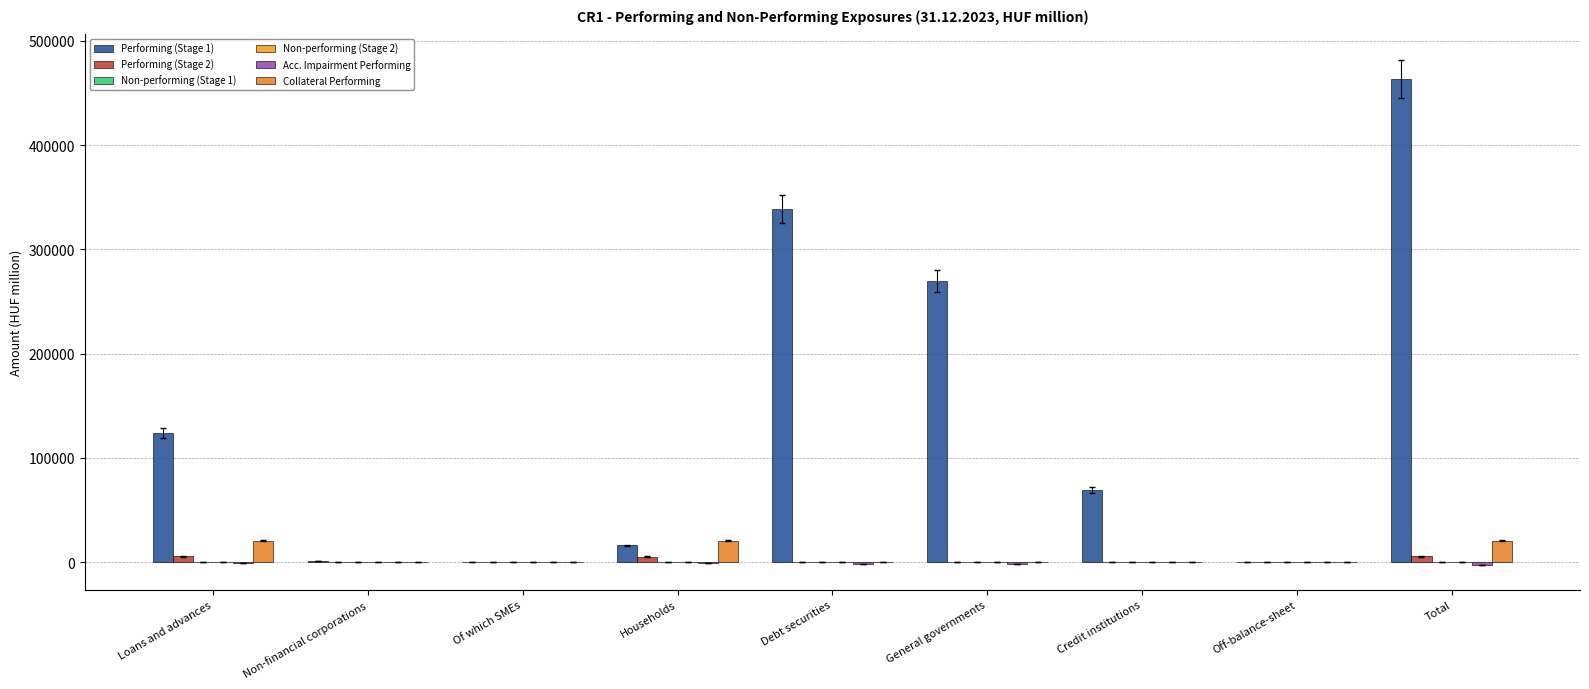

Reading left to right, transcribe all the data shown in this chart.

Performing (Stage 1): Loans and advances=124248.5	Non-financial corporations=1188.5	Of which SMEs=32.1	Households=16081.0	Debt securities=338974.7	General governments=269799.0	Credit institutions=69175.7	Off-balance-sheet=131.2	Total=463355.4
Performing (Stage 2): Loans and advances=5733.4	Non-financial corporations=264.3	Of which SMEs=38.0	Households=5469.1	Debt securities=0.0	General governments=0.0	Credit institutions=0.0	Off-balance-sheet=4.1	Total=5738.5
Non-performing (Stage 1): Loans and advances=41.5	Non-financial corporations=0.0	Of which SMEs=0.0	Households=41.5	Debt securities=0.0	General governments=0.0	Credit institutions=0.0	Off-balance-sheet=0.0	Total=41.5
Non-performing (Stage 2): Loans and advances=400.3	Non-financial corporations=88.3	Of which SMEs=59.7	Households=312.0	Debt securities=0.0	General governments=0.0	Credit institutions=0.0	Off-balance-sheet=0.0	Total=400.3
Acc. Impairment Performing: Loans and advances=-498.3	Non-financial corporations=-83.3	Of which SMEs=-7.2	Households=-251.1	Debt securities=-1757.9	General governments=-1683.2	Credit institutions=-74.7	Off-balance-sheet=-1.3	Total=-2259.4
Collateral Performing: Loans and advances=20836.1	Non-financial corporations=0.9	Of which SMEs=0.0	Households=20835.2	Debt securities=0.0	General governments=0.0	Credit institutions=0.0	Off-balance-sheet=12.8	Total=20849.9